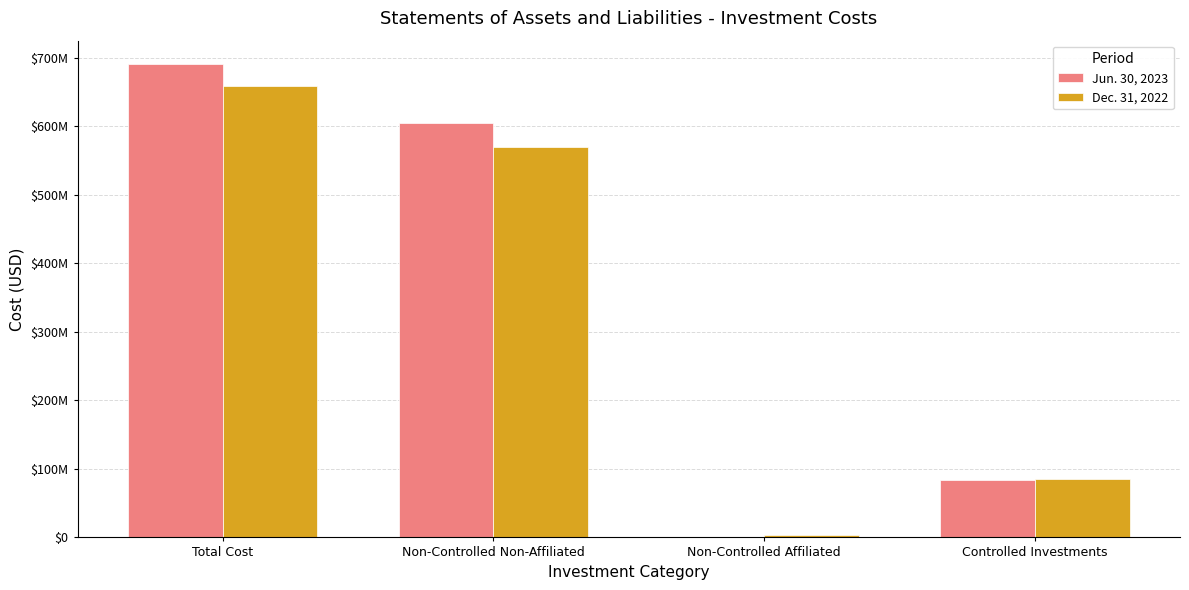

Are the bars horizontal?

No